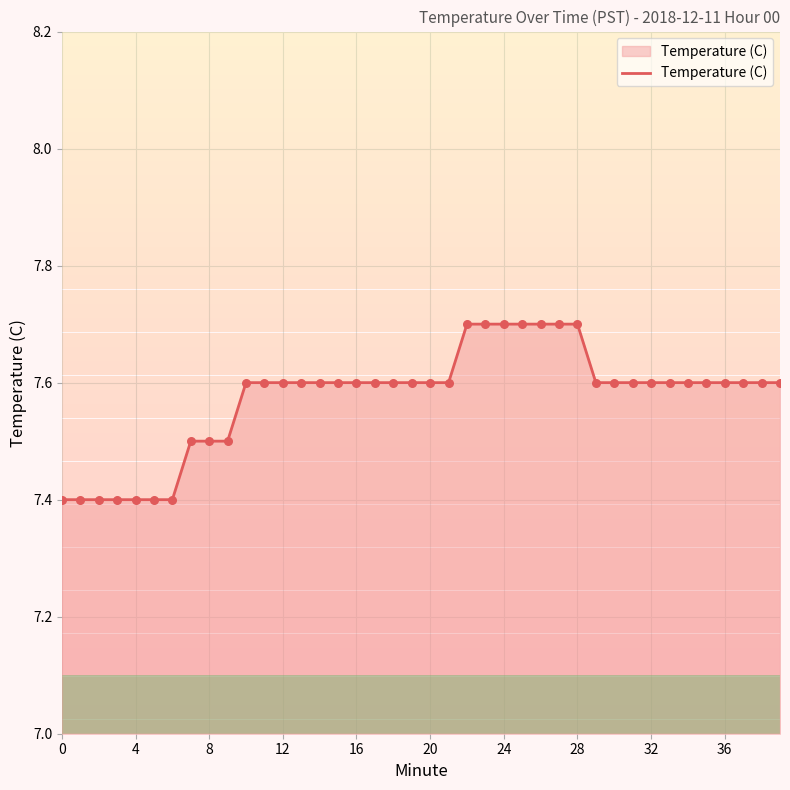

What is the difference between the maximum and minimum values?

0.3